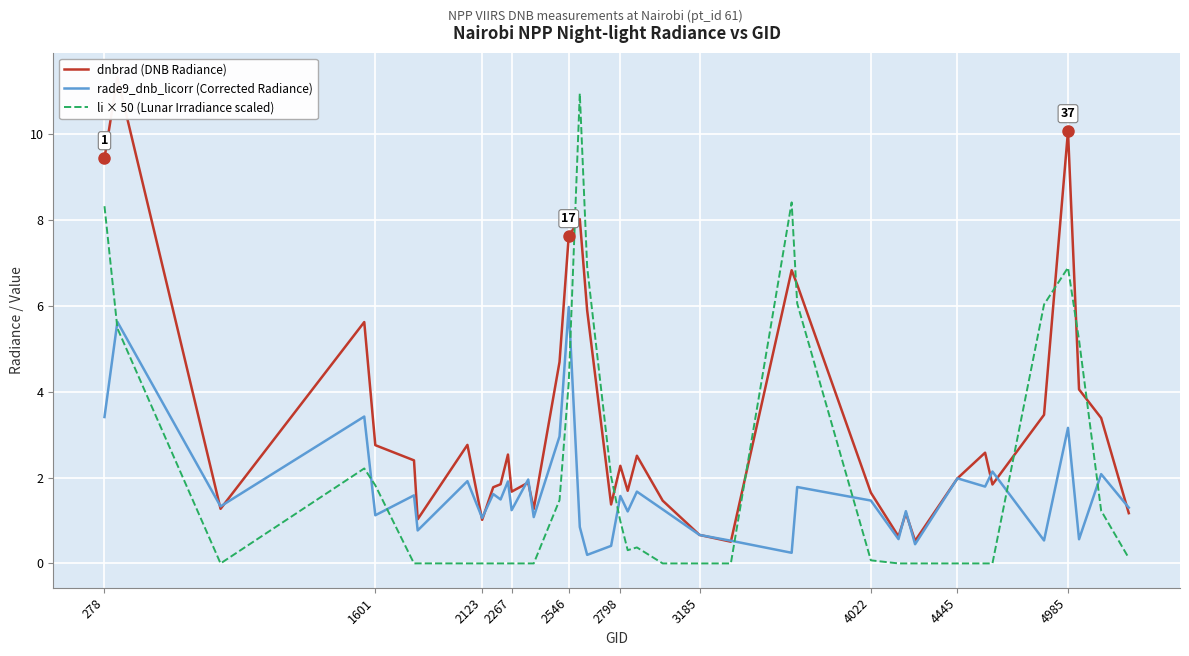

How many times do rade9_dnb_licorr (Corrected Radiance) and li × 50 (Lunar Irradiance scaled) cross each other?

9